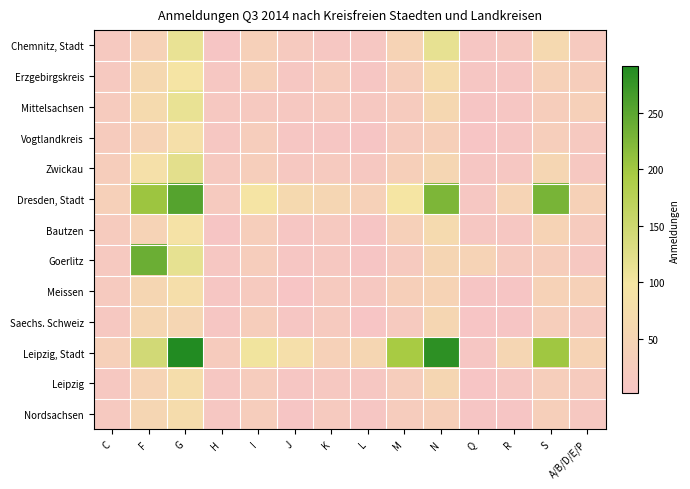

Which category has the lowest value across all series?

Q